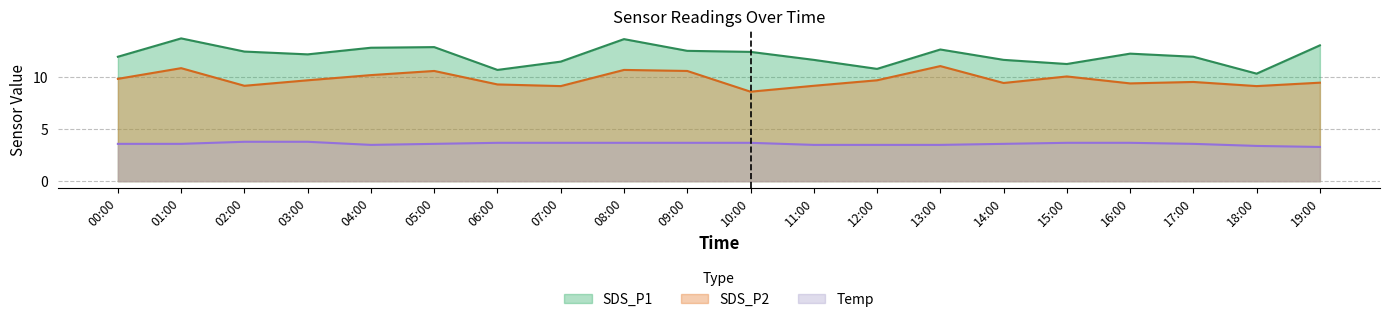

How many lines are shown in the chart?

3